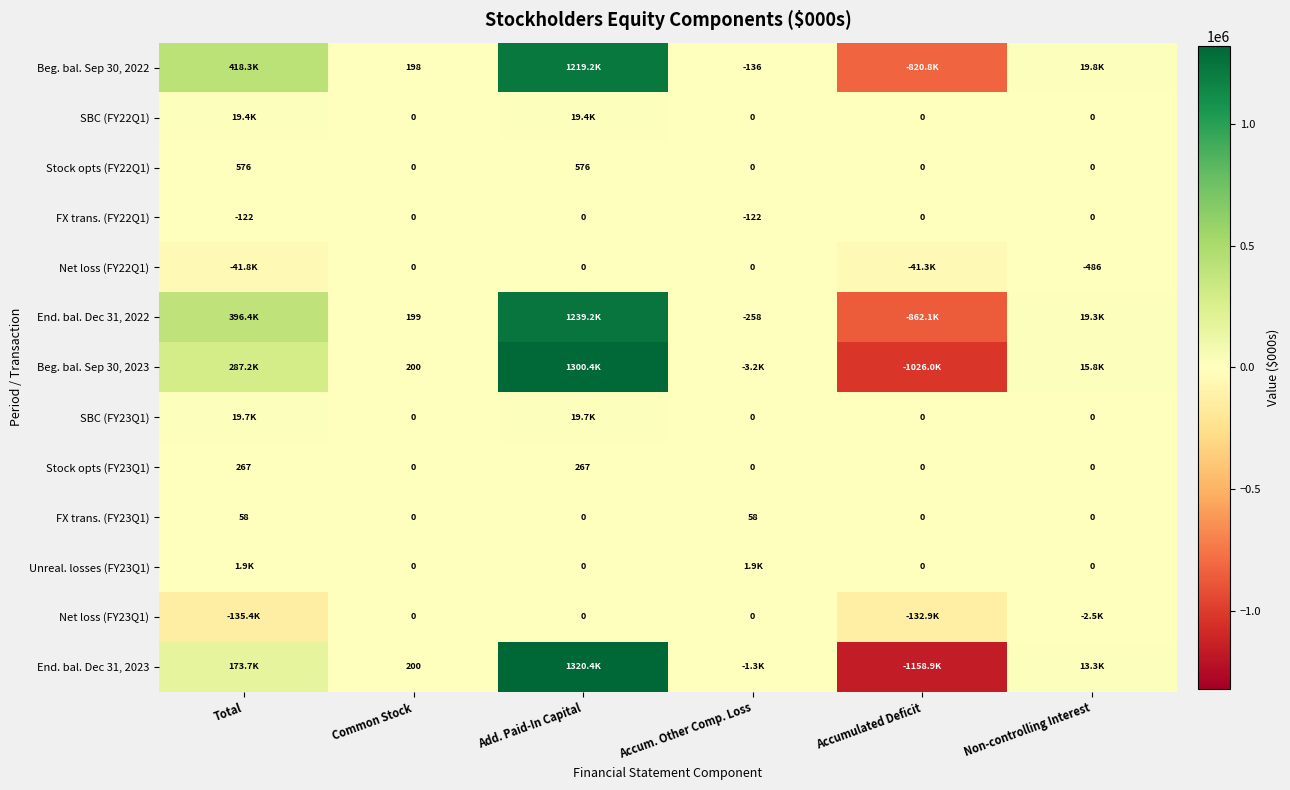

What is the difference between the highest and lowest values at Non-controlling Interest?

22331